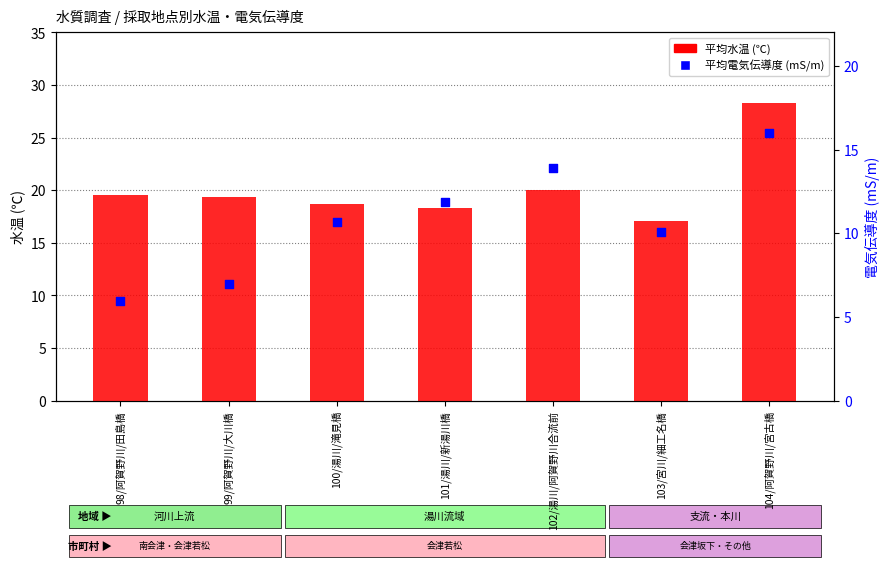

Which series reaches the maximum Y coordinate?

平均水温 (℃)